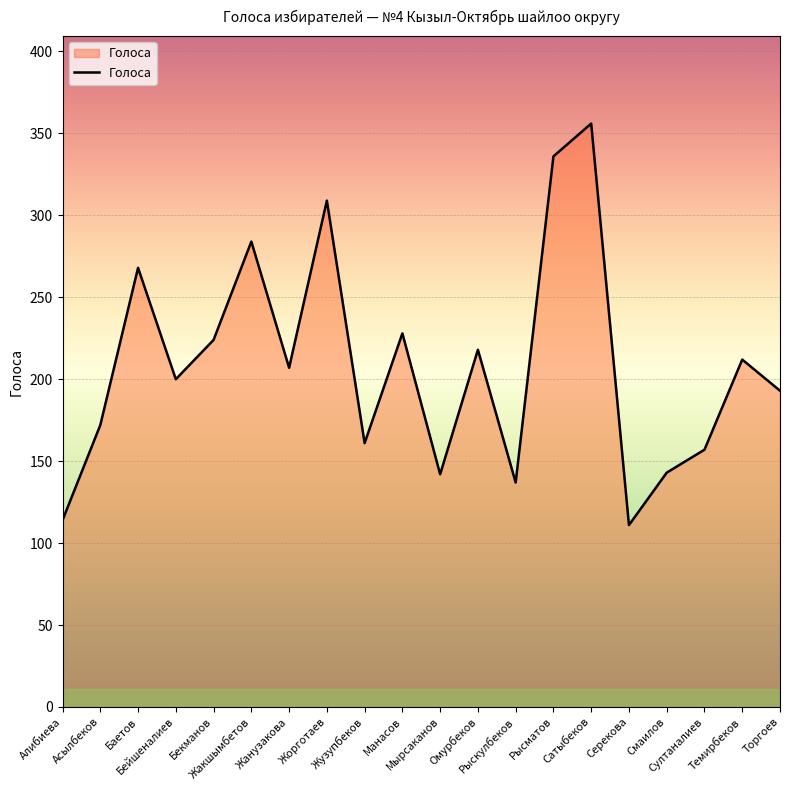

What is the maximum value shown in the chart?

356